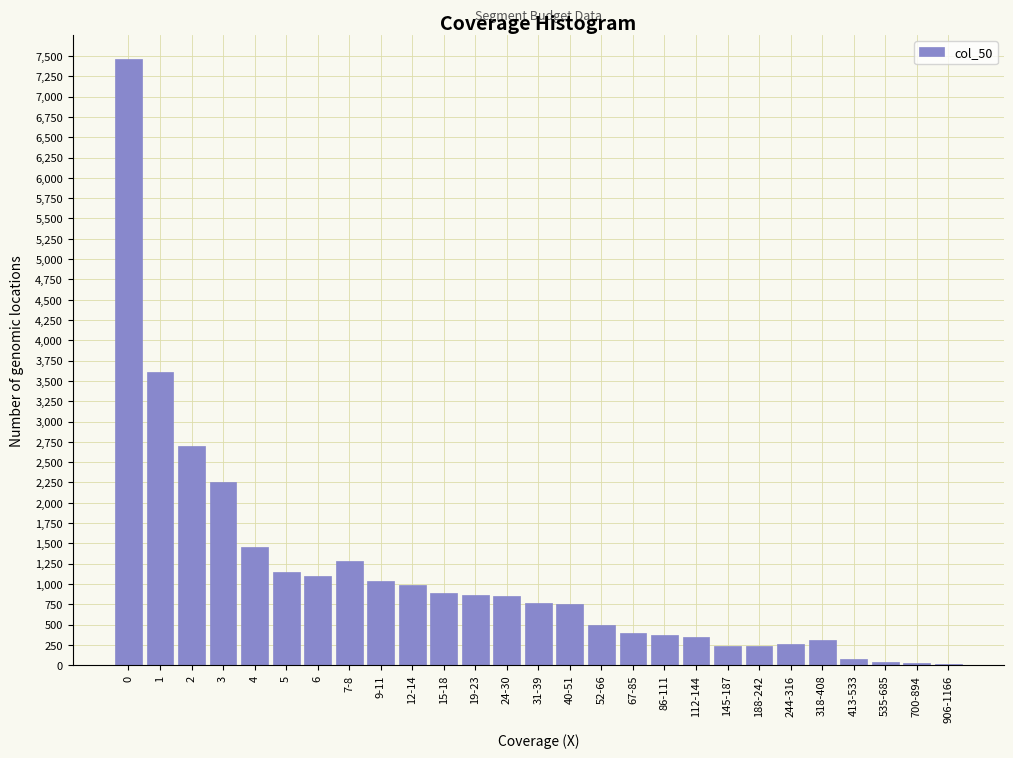

Approximately how many times larger is the value at 40-51 compared to 244-316?

3.0